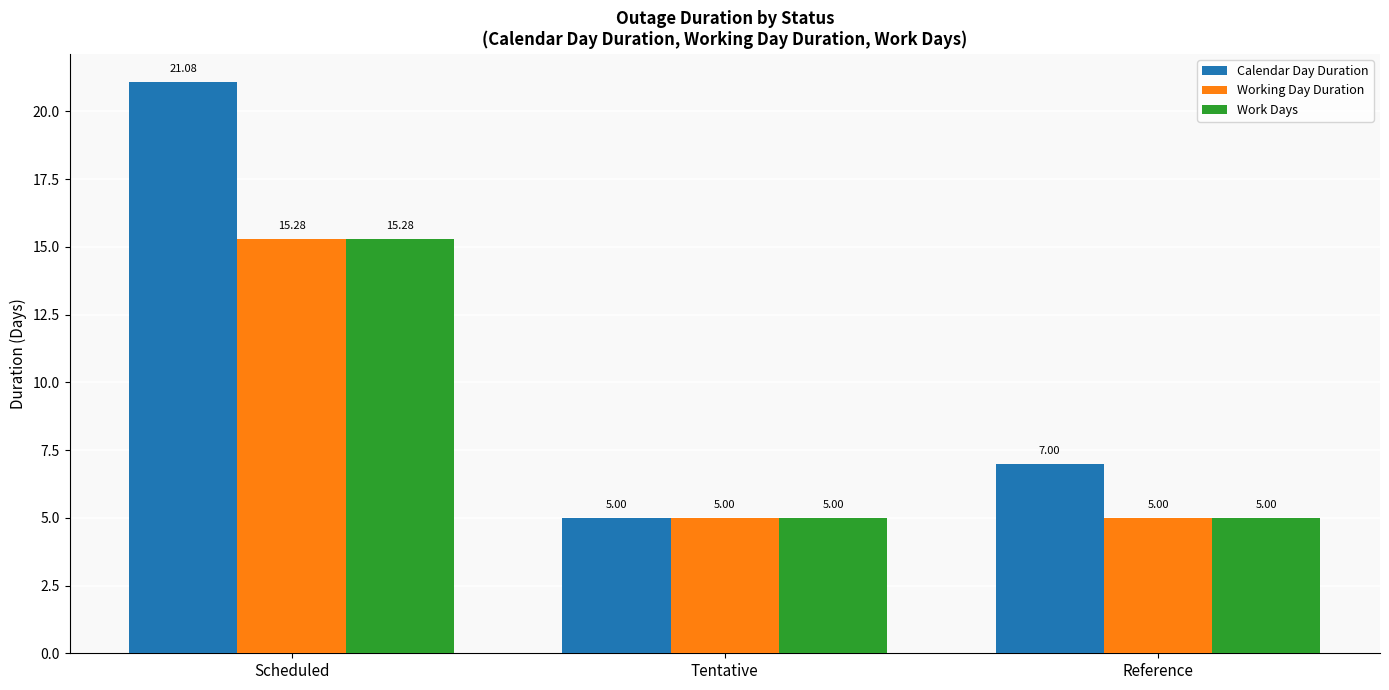

What is the greatest value displayed?

21.1